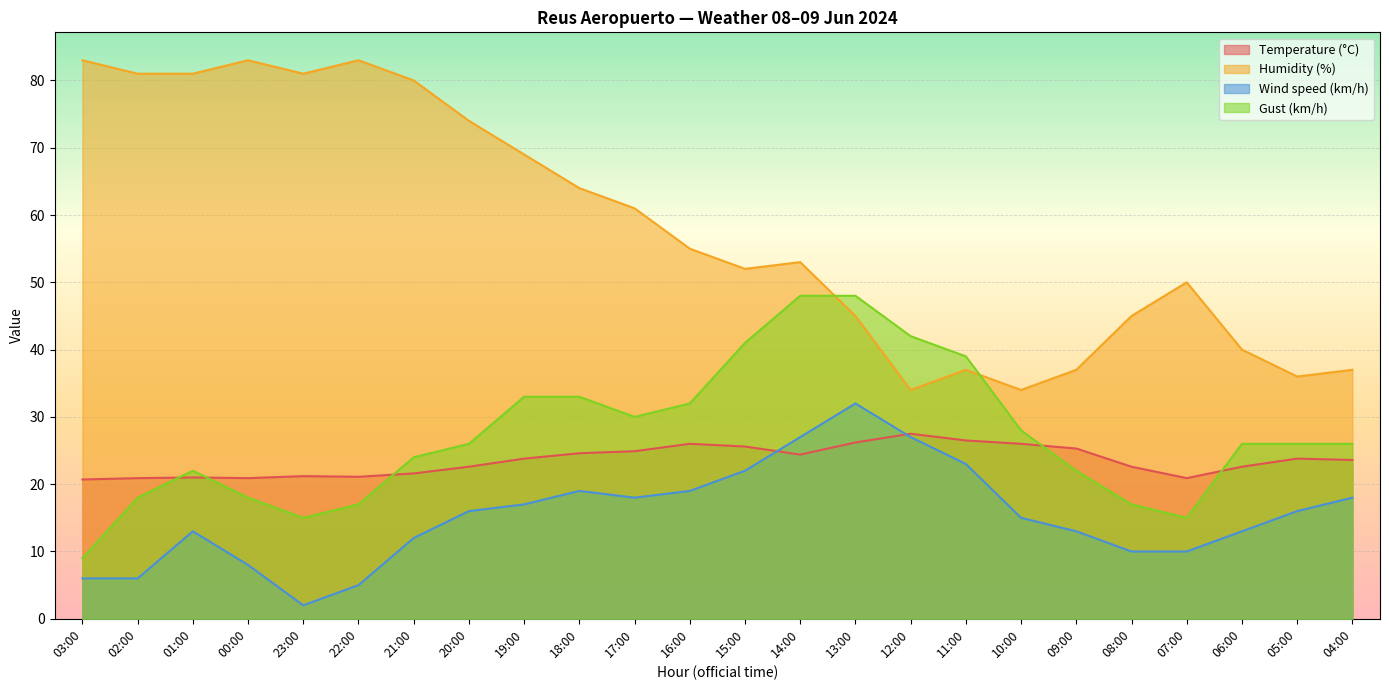

Which series has the widest spread of values?

Humidity (%)